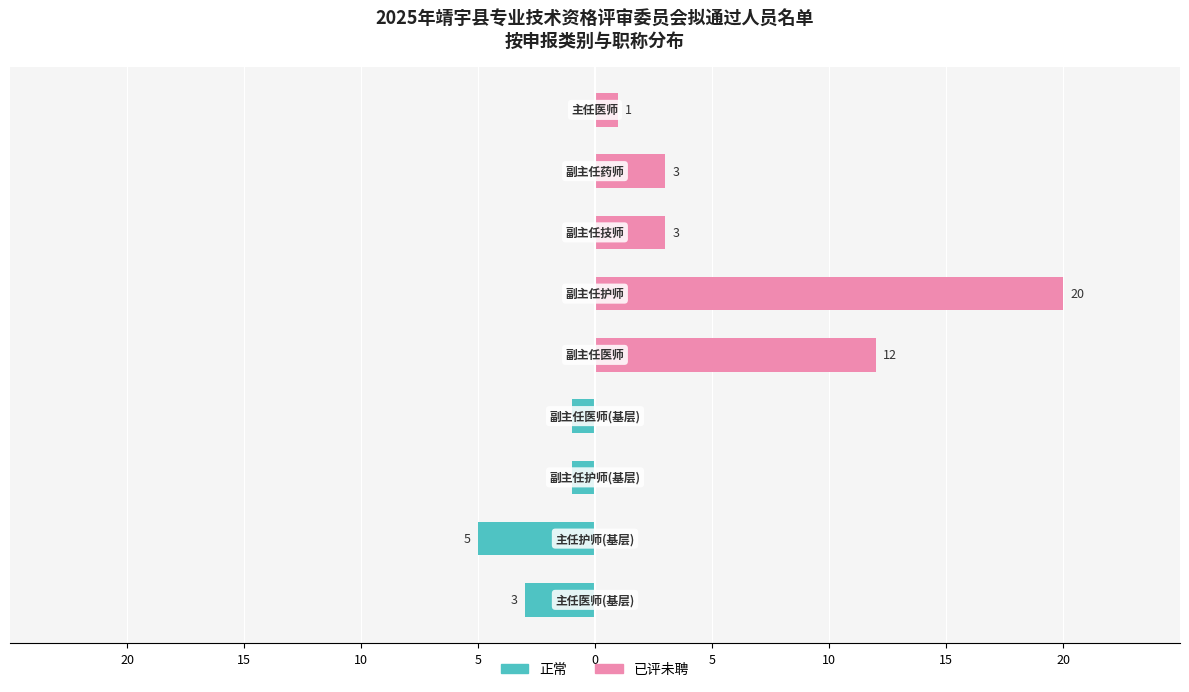

What is the lowest value of the 正常 series?

-5